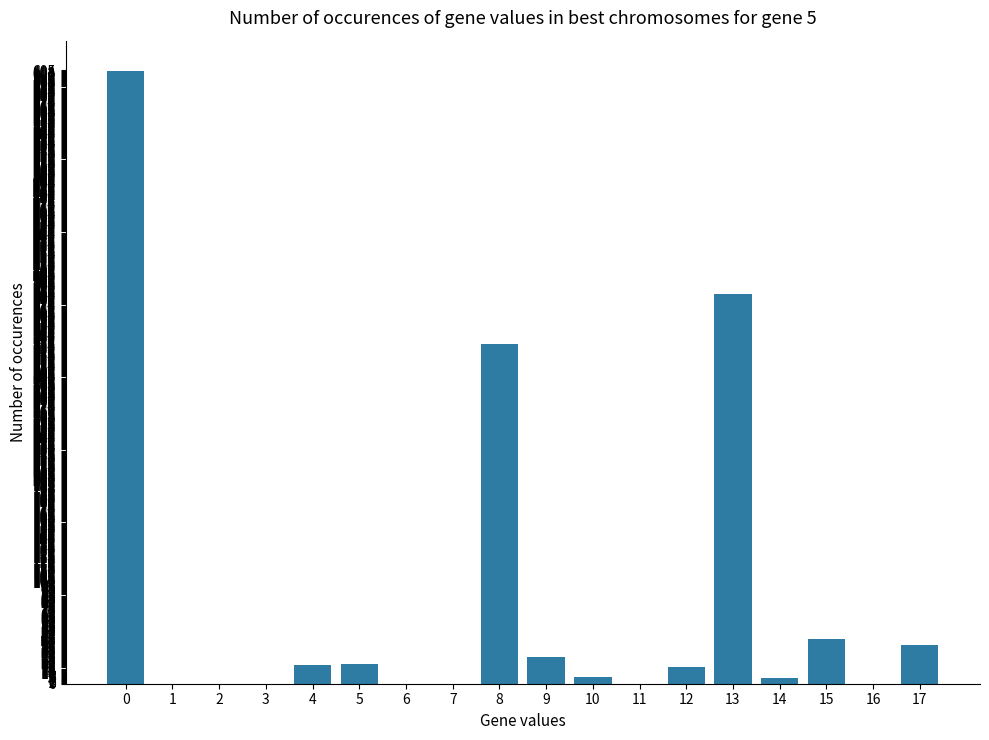

The chart shows a value of 865 at 0. True or false?

False